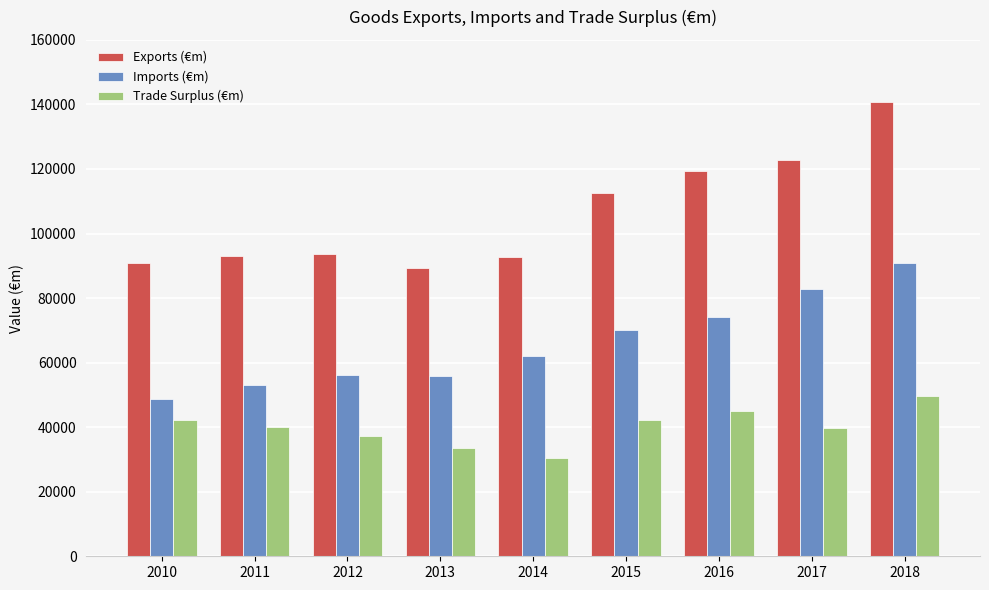

What is the minimum value shown in the chart?

30458.4